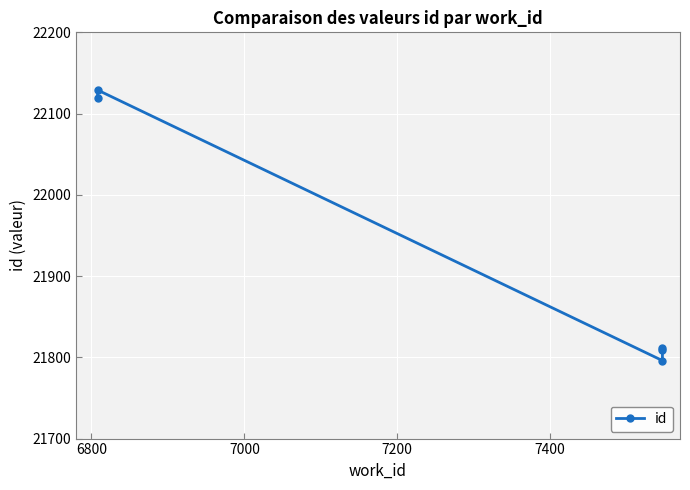

The value at 6800 is 22129. True or false?

True